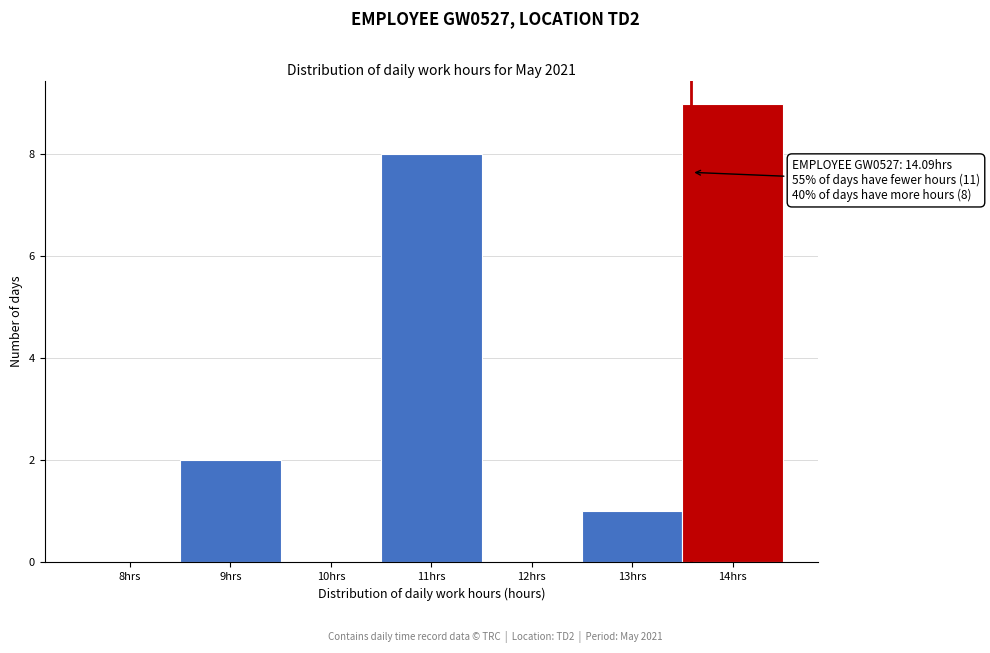

Reading right to left, transcribe all the data shown in this chart.

14hrs=9	13hrs=1	12hrs=0	11hrs=8	10hrs=0	9hrs=2	8hrs=0